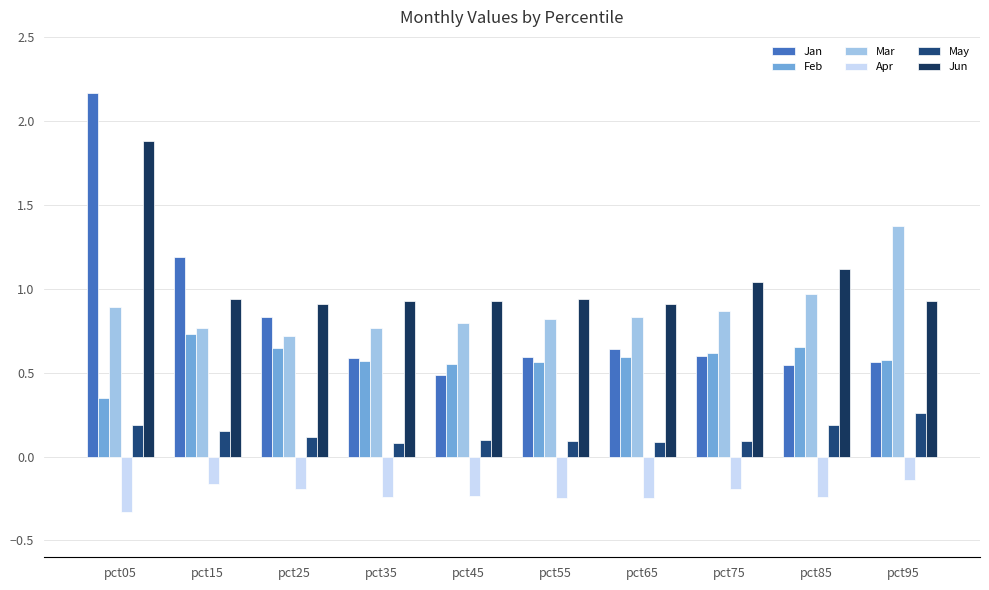

What value does the Apr series have at pct05?

-0.3